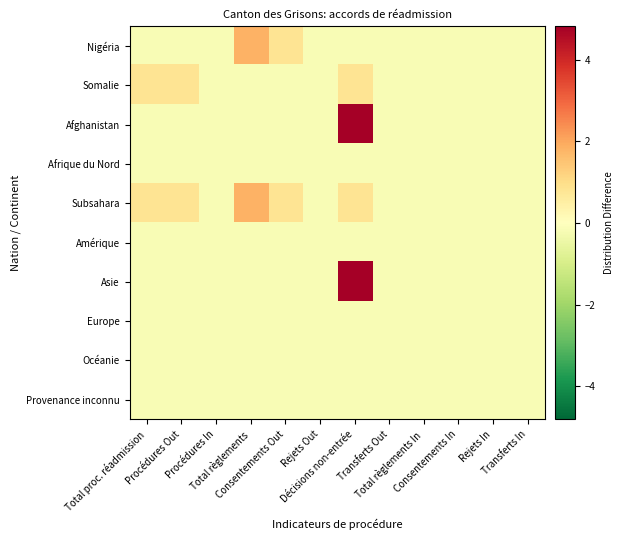

At which category is the sum across all series the highest?

Décisions non-entrée